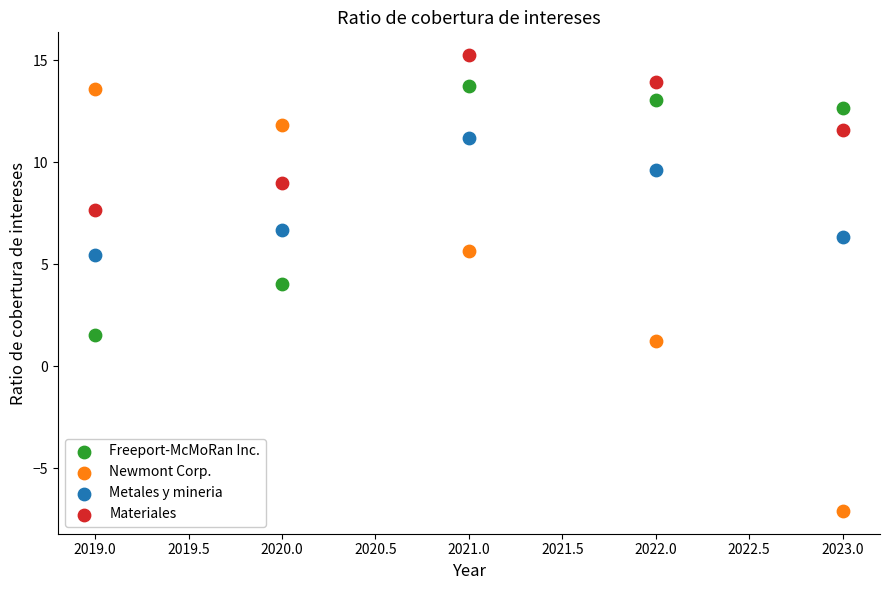

Which series reaches the maximum Y coordinate?

Materiales